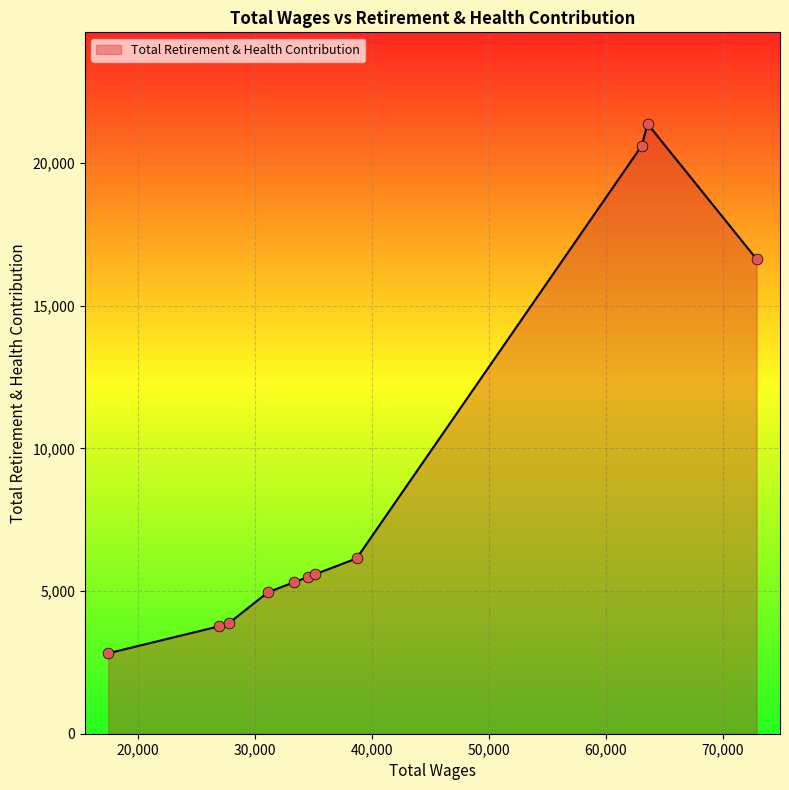

What is the difference between the maximum and minimum values?

18555